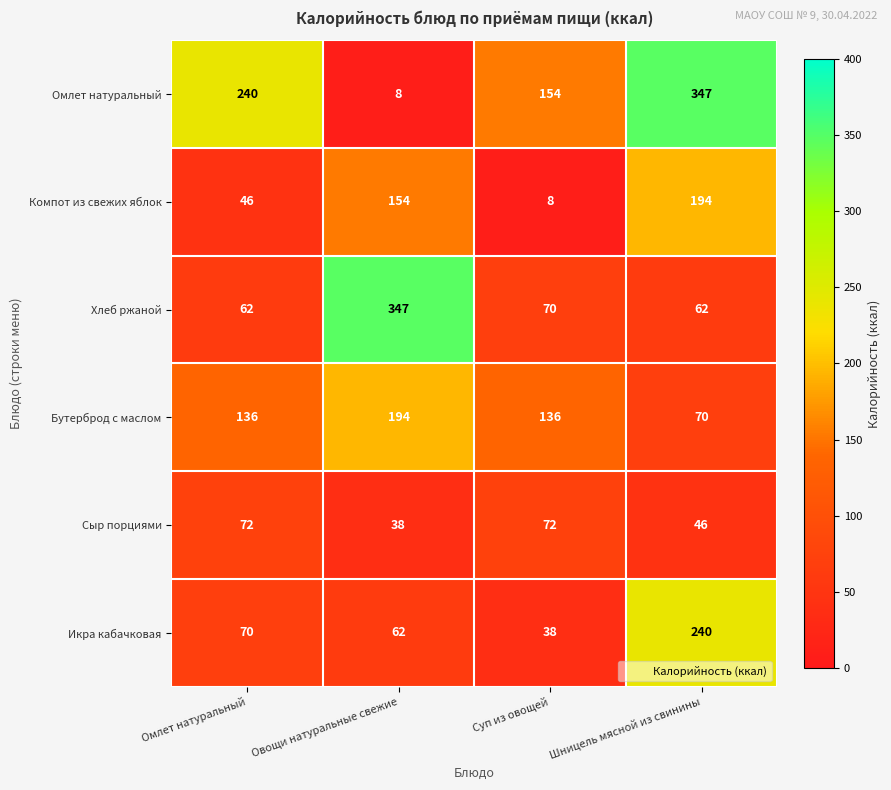

What is the sum of the Бутерброд с маслом values at Шницель мясной из свинины and Суп из овощей?

206